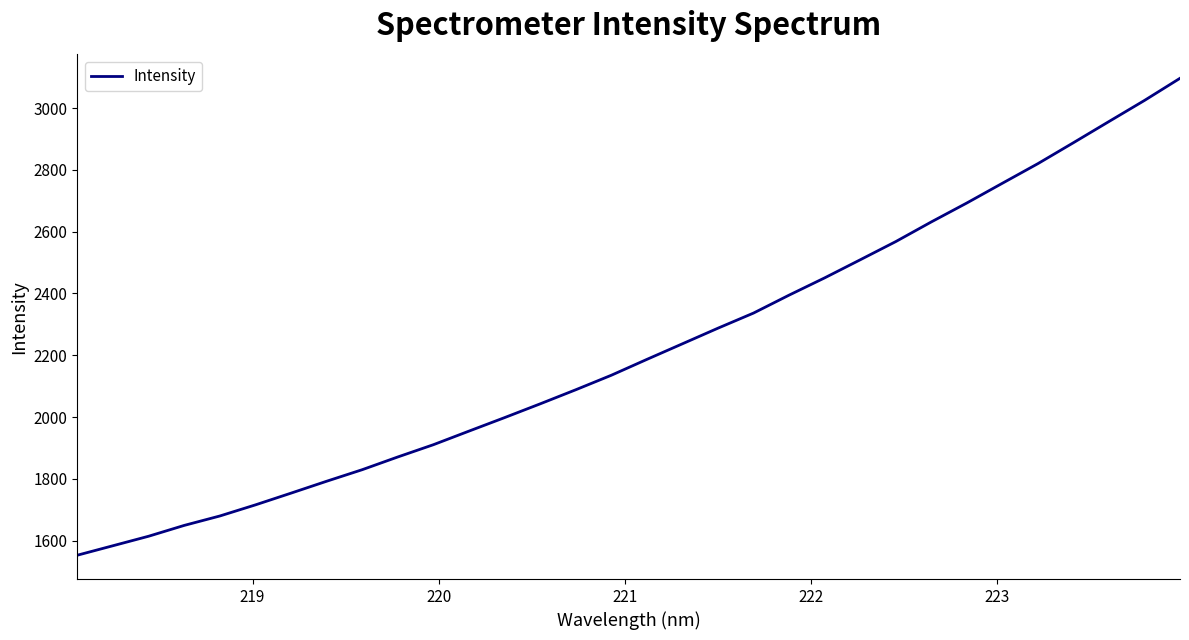

True or false: there are more than 1 points higher than both neighbors.

False